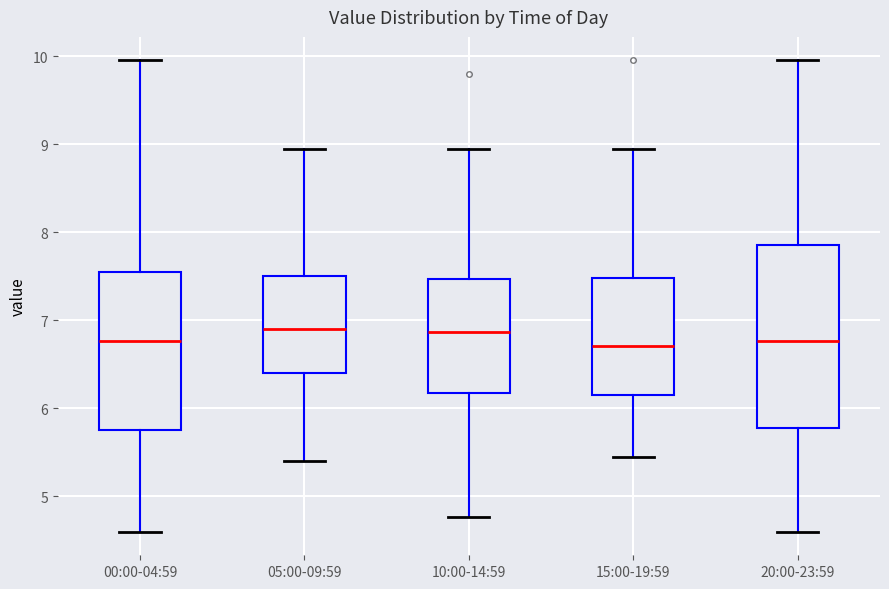

Where is the upper edge of the box for 15:00-19:59 on the y-axis? The values are not printed on the chart, so give them approximately, as read against the axis.

7.5